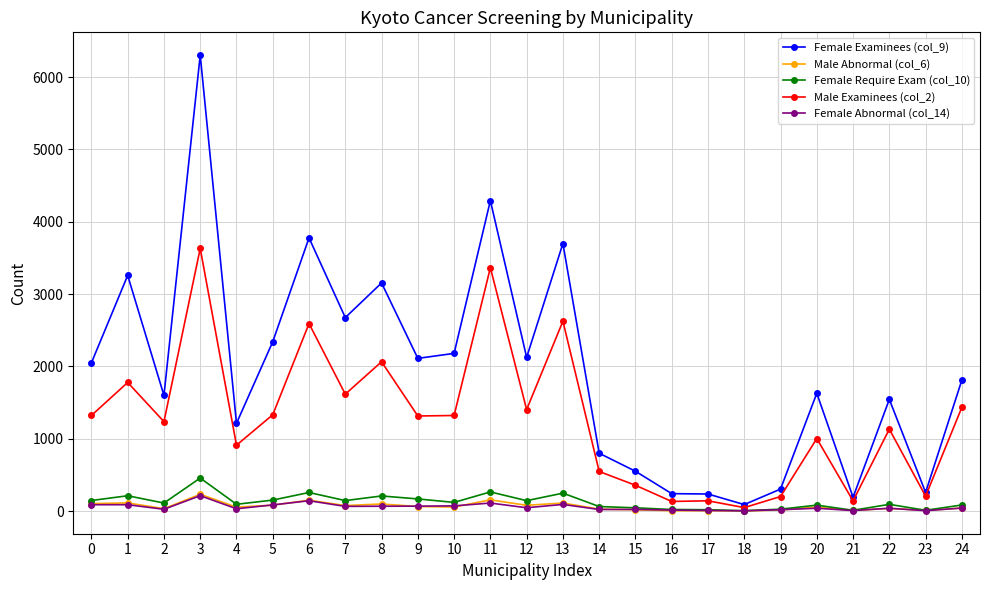

What is the difference between the maximum and minimum values in the Female Examinees (col_9) series?

6216